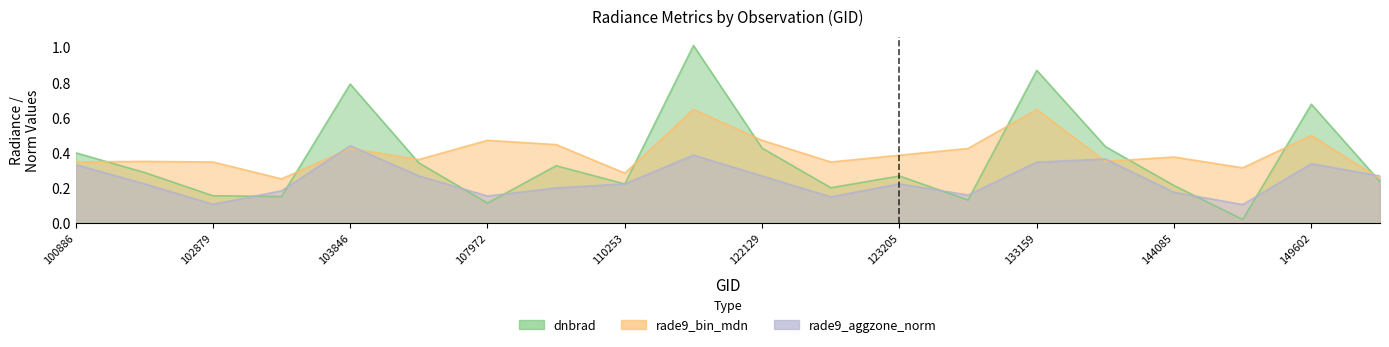

Is it true that dnbrad equals 0.1 at 102879?

False